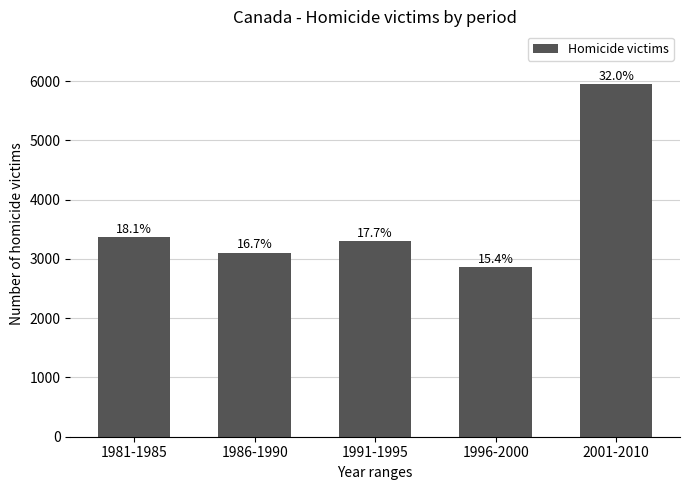

What is the minimum value shown in the chart?

2863